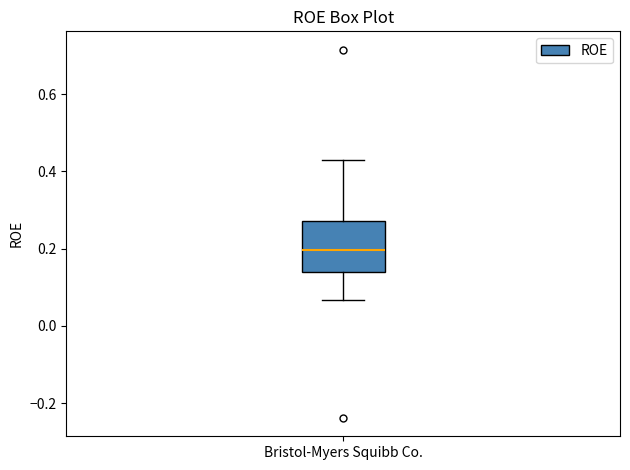

Read this box plot against the y-axis: the position of the median line, the range covered by the box, and the ends of both whiskers. The values are not printed on the chart, so give them approximately, as read against the axis.

median 0.20, box 0.14 to 0.28, whiskers 0.06 to 0.42